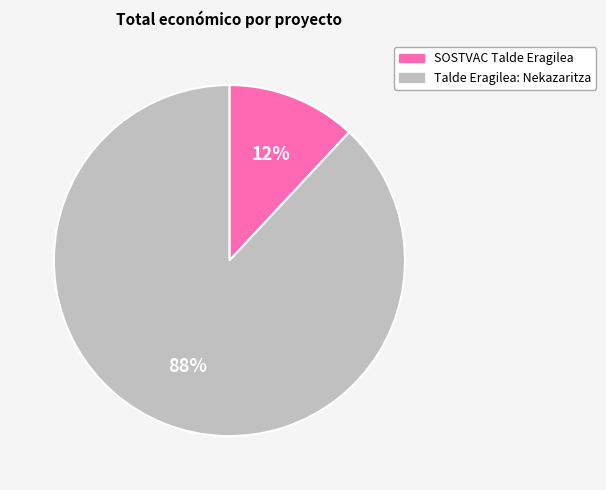

To the nearest percent, what percentage of the pie is Talde Eragilea: Nekazaritza?

88%